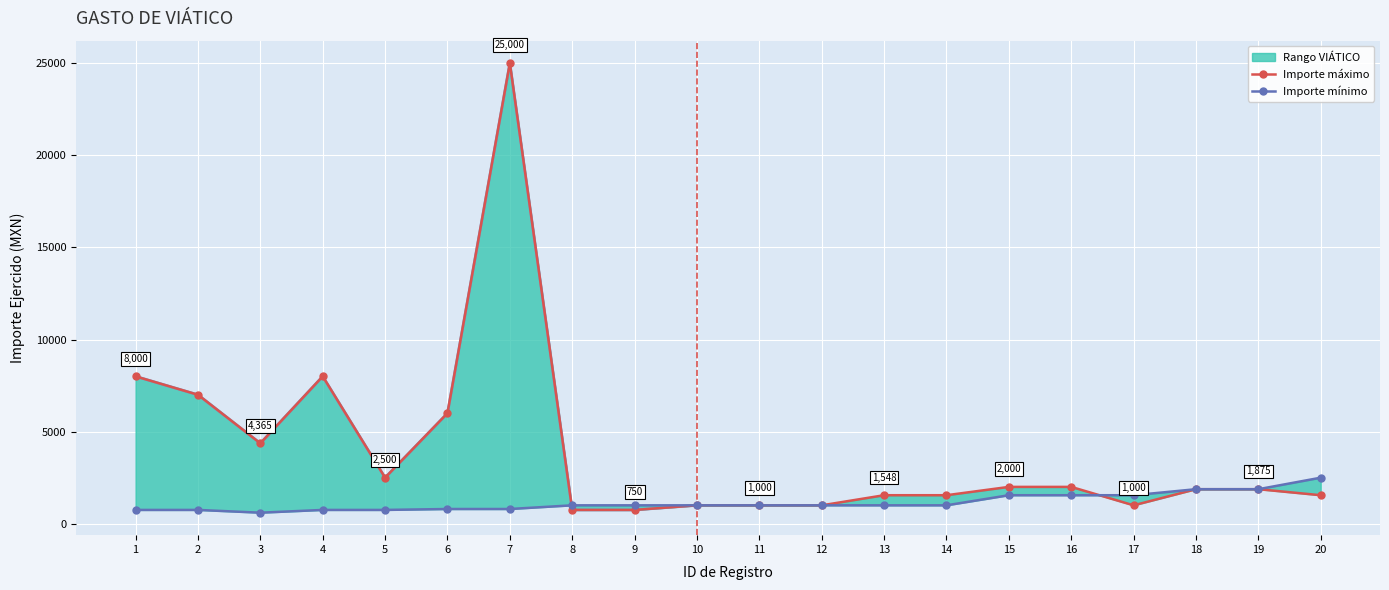

How many lines are shown in the chart?

2